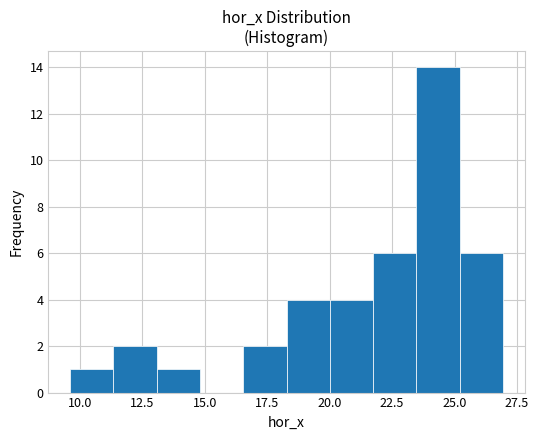

Around what value on the x-axis is the tallest bar? Give the approximate position of its centre, as read against the axis.

24.5